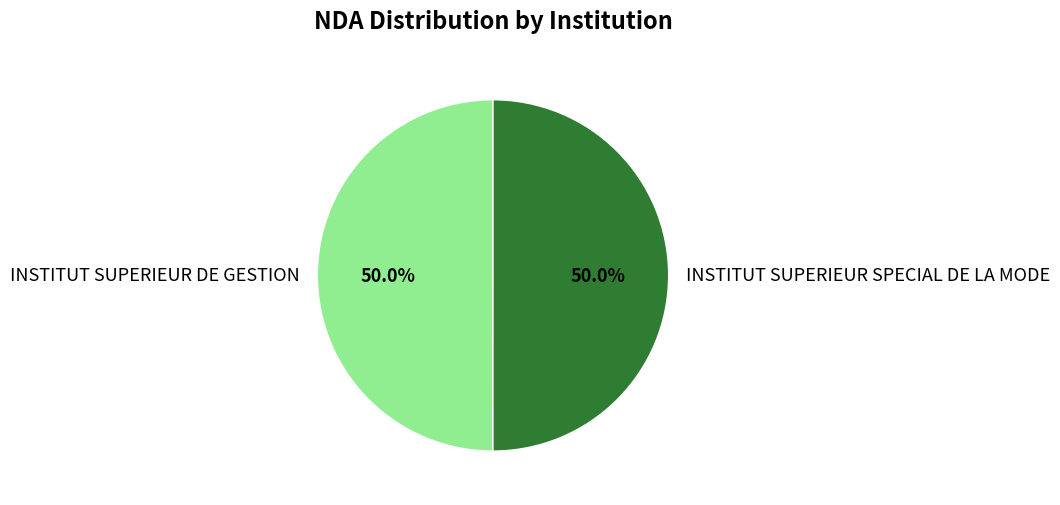

How many slices are in this pie chart?

2